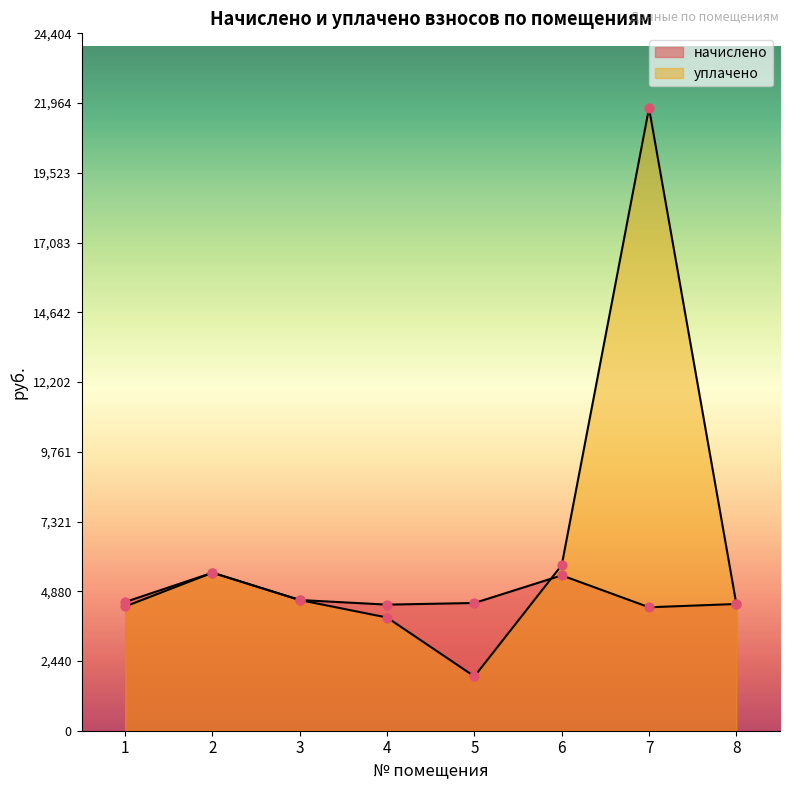

At which category is the sum across all series the highest?

7